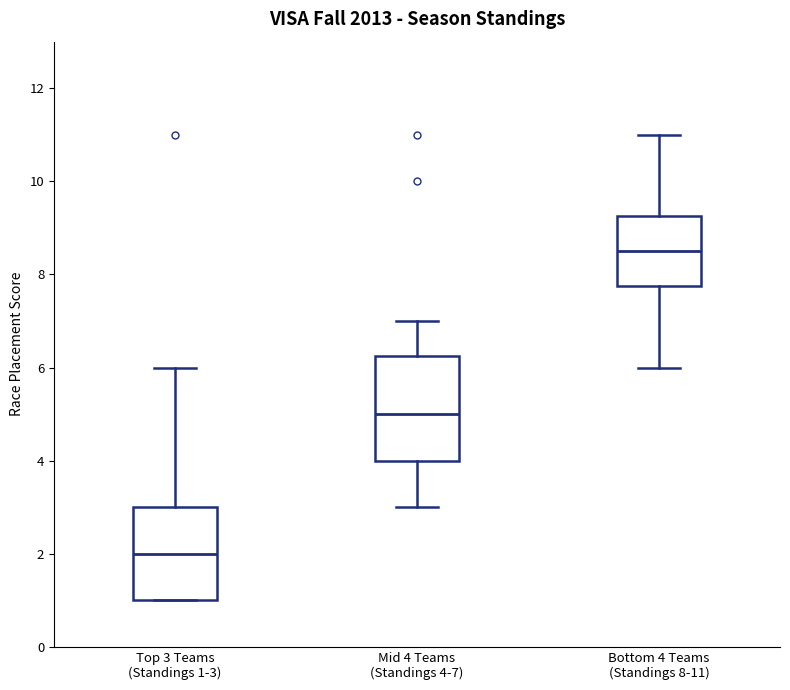

Reading left to right, read every box against the y-axis: the position of its median line, the range the box covers, and the ends of its whiskers. The values are not printed on the chart, so give them approximately, as read against the axis.

Top 3 Teams (Standings 1-3): median 2.0, box 1.0 to 3.0, whiskers 1.0 to 6.0
Mid 4 Teams (Standings 4-7): median 5.0, box 4.0 to 6.2, whiskers 3.0 to 7.0
Bottom 4 Teams (Standings 8-11): median 8.6, box 7.8 to 9.2, whiskers 6.0 to 11.0